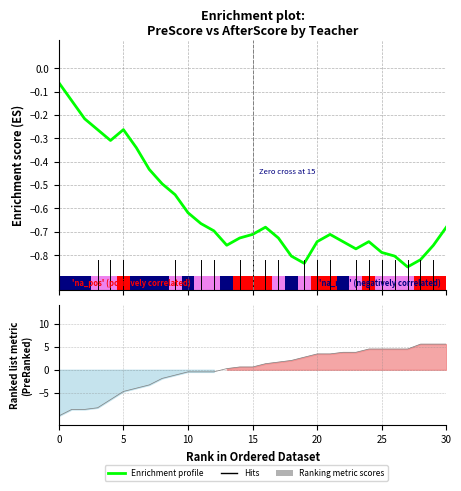

Is it true that the value at 19 is -0.2?

False